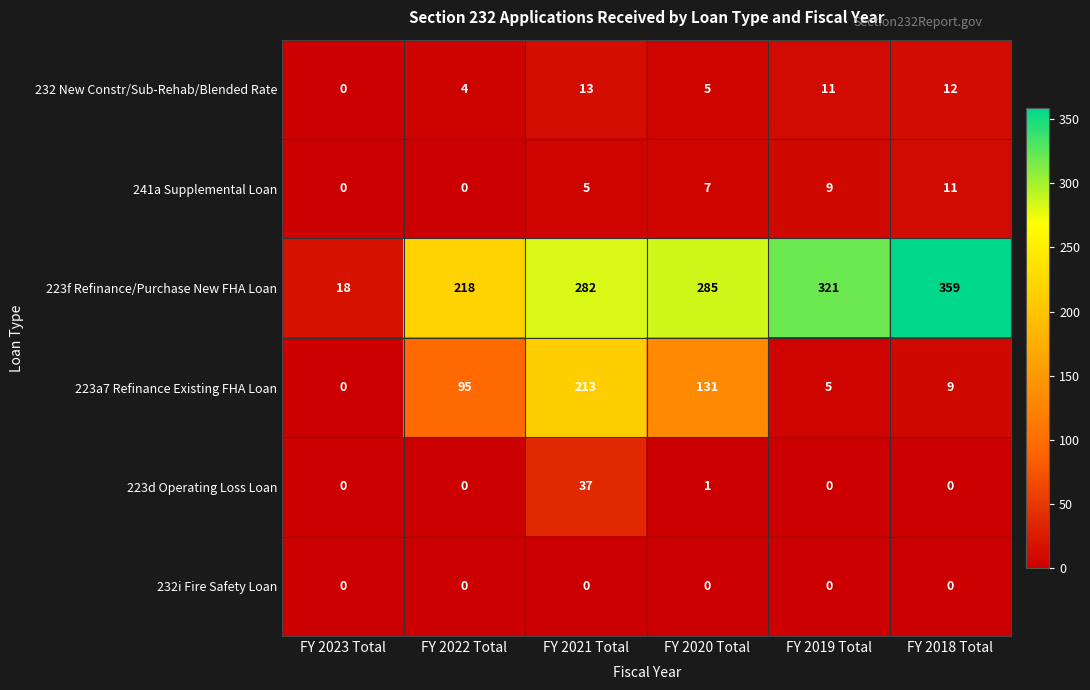

The 241a Supplemental Loan series shows 7 at FY 2020 Total. True or false?

True